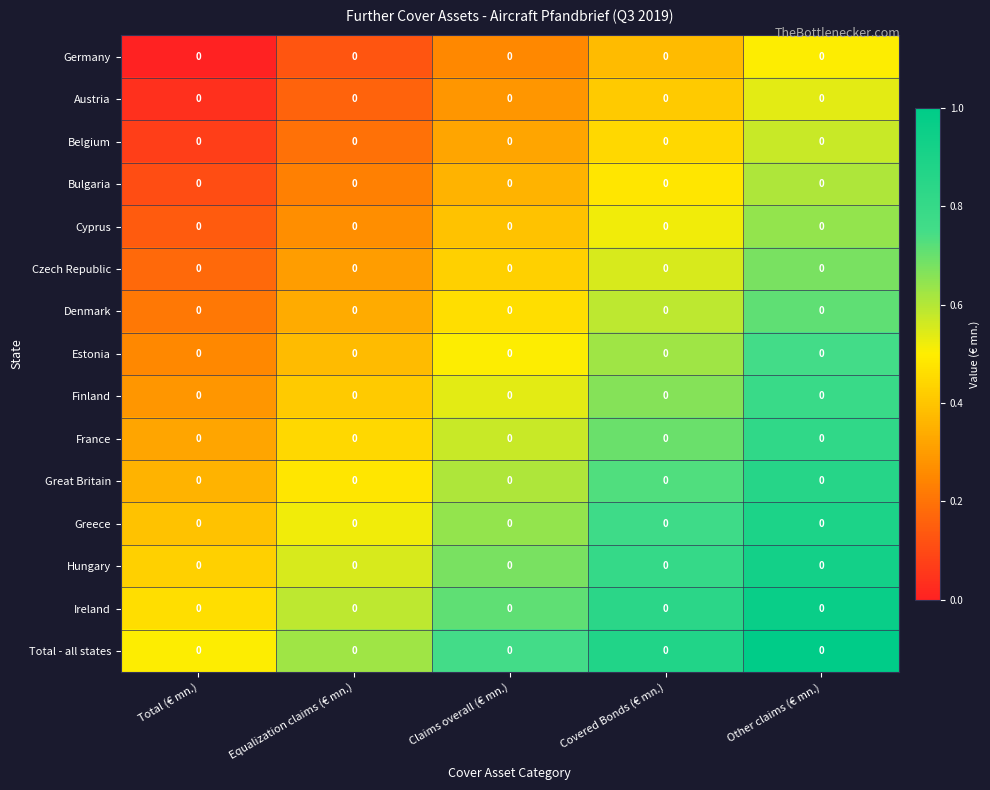

What is the average value of the Czech Republic series?

0.4